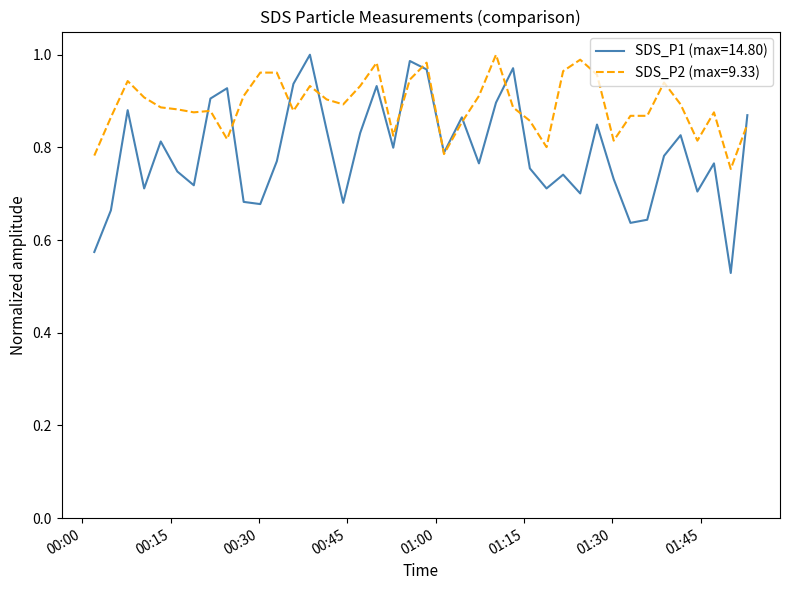

List the series in order of their overall mean, lowest first.

SDS_P1 (max=14.80), SDS_P2 (max=9.33)